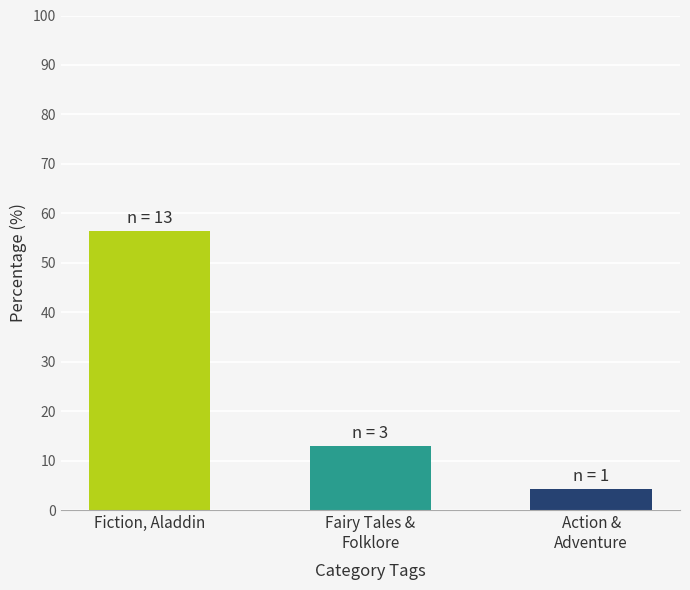

The chart shows a value of 82.8 at Fiction, Aladdin. True or false?

False